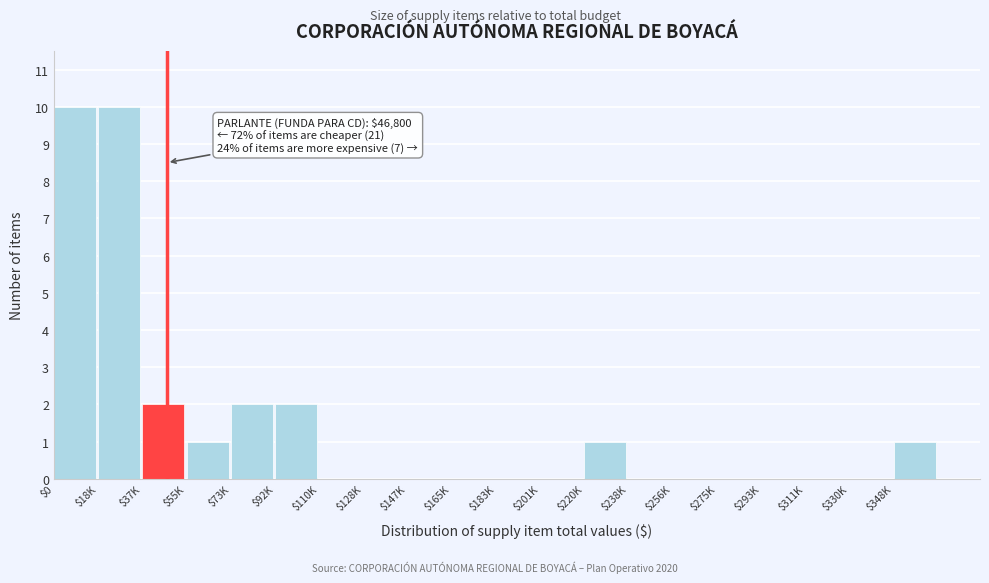

Is it true that the value at $293K is -5?

False